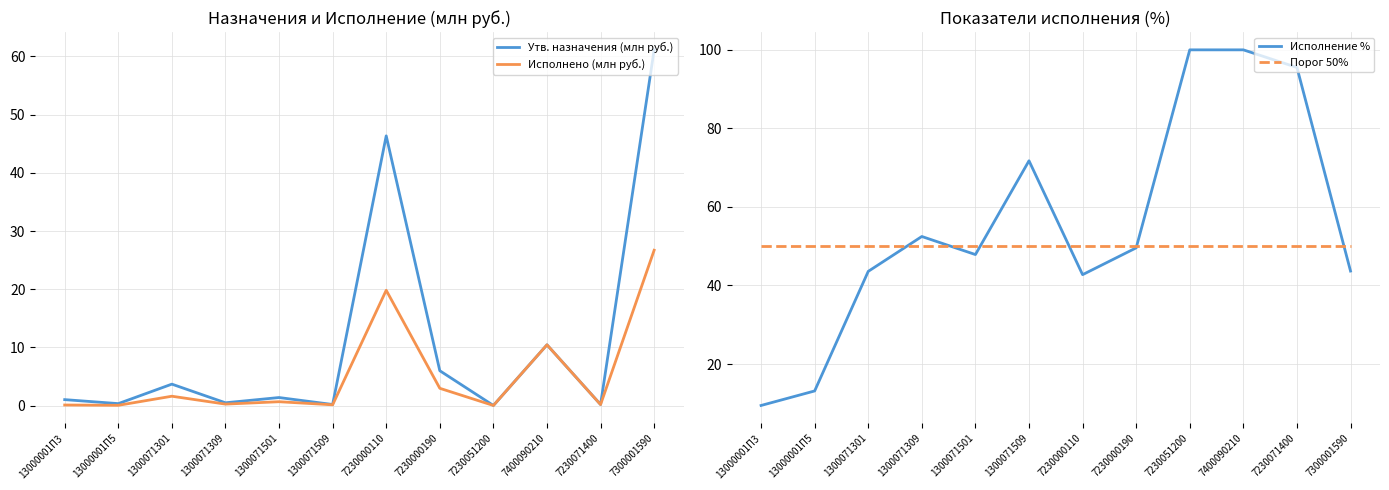

The value of Утв. назначения (млн руб.) at 1300071509 is 0.2. True or false?

True